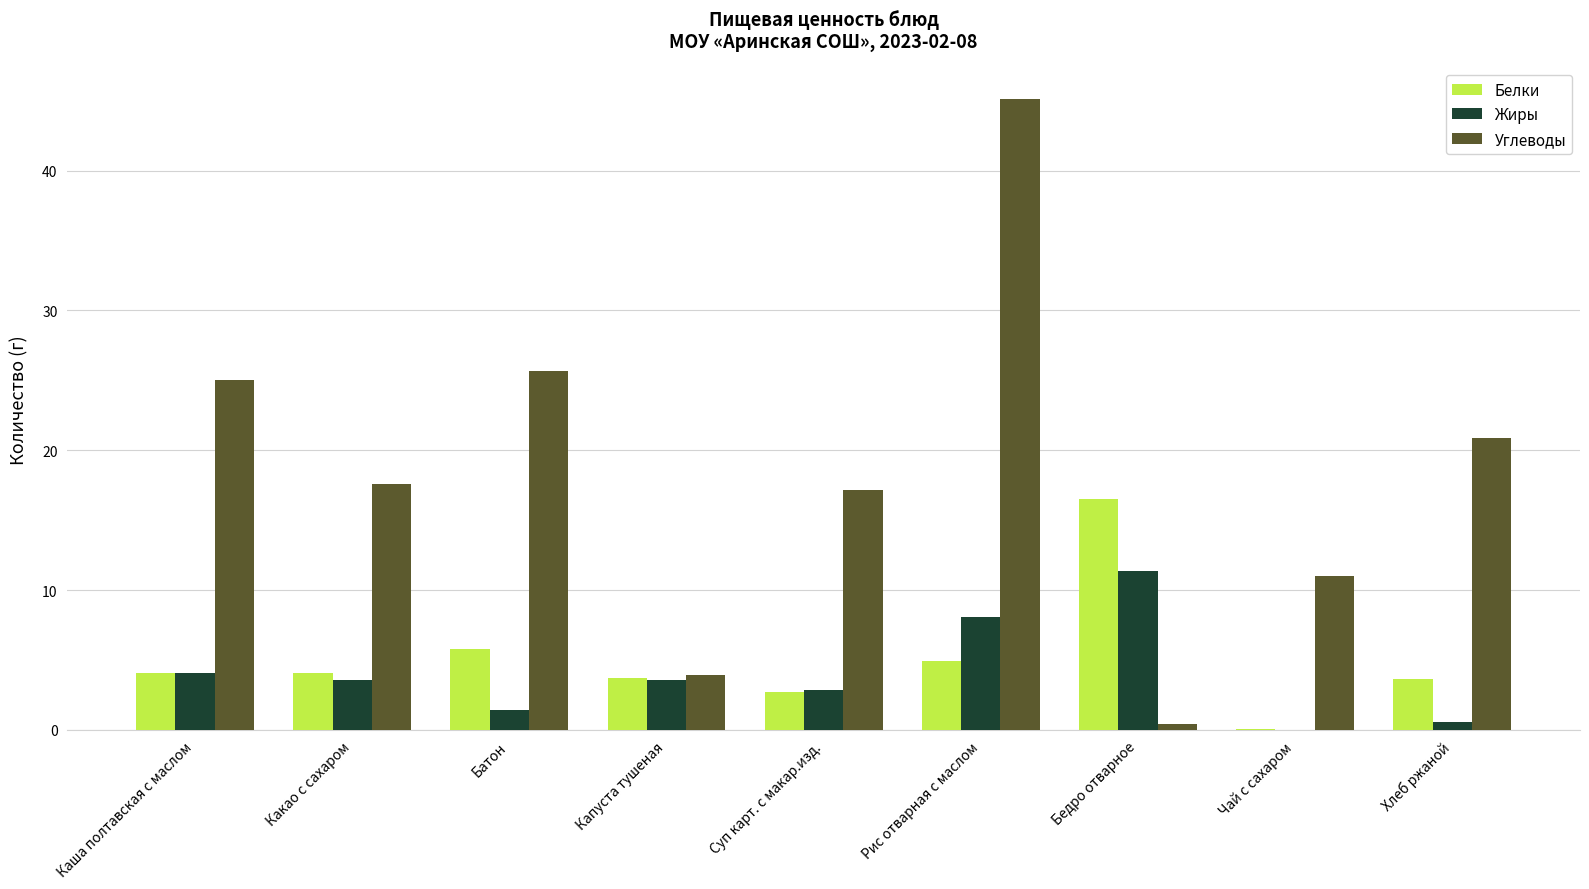

What is the sum of all Белки values?

45.4